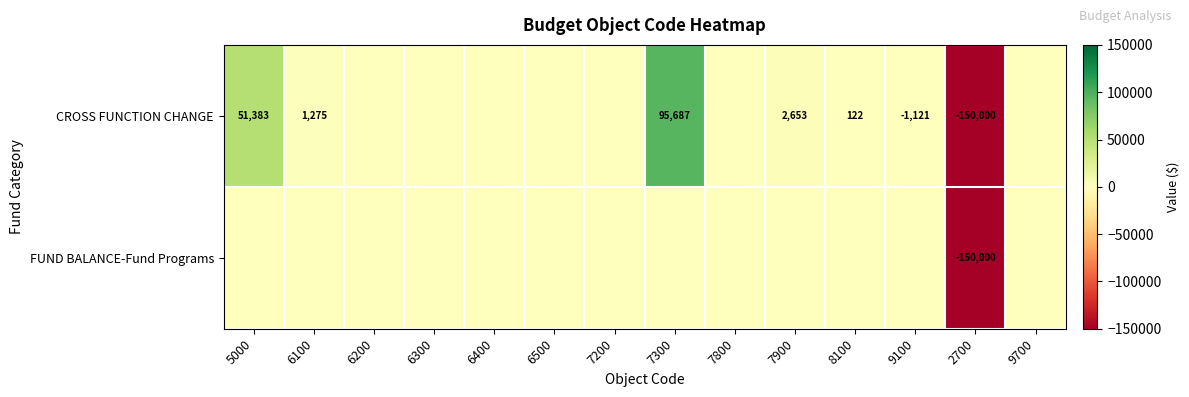

True or false: CROSS FUNCTION CHANGE has a value of 95687 at 7300.

True